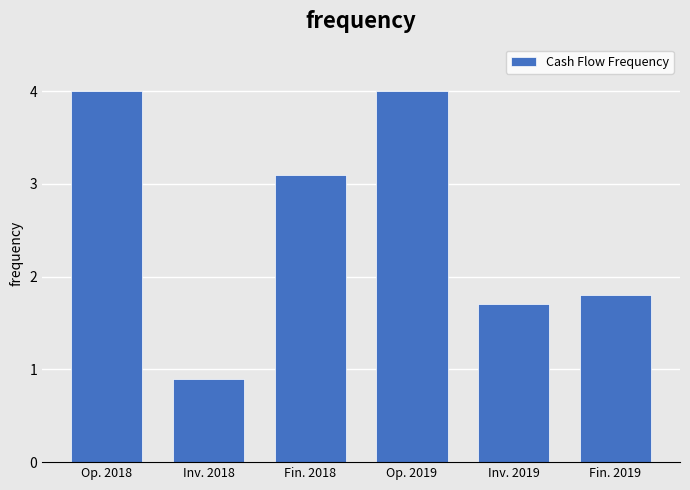

Reading left to right, transcribe all the data shown in this chart.

4.0	0.9	3.1	4.0	1.7	1.8